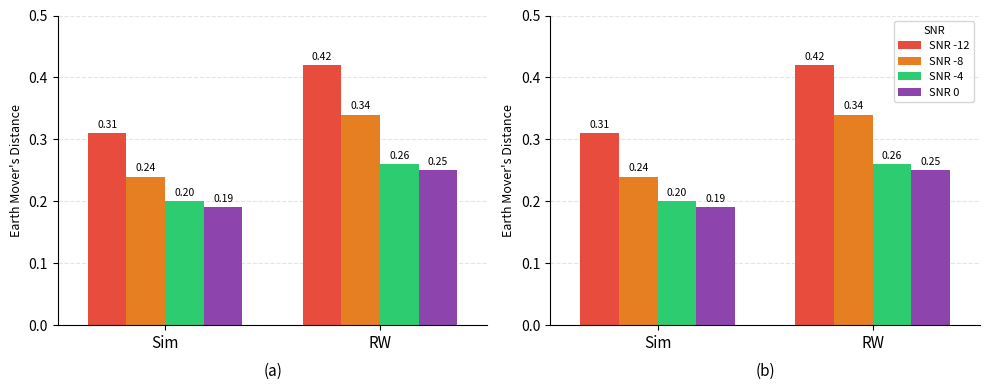

The value of SNR 0 at RW is 0.2. True or false?

True